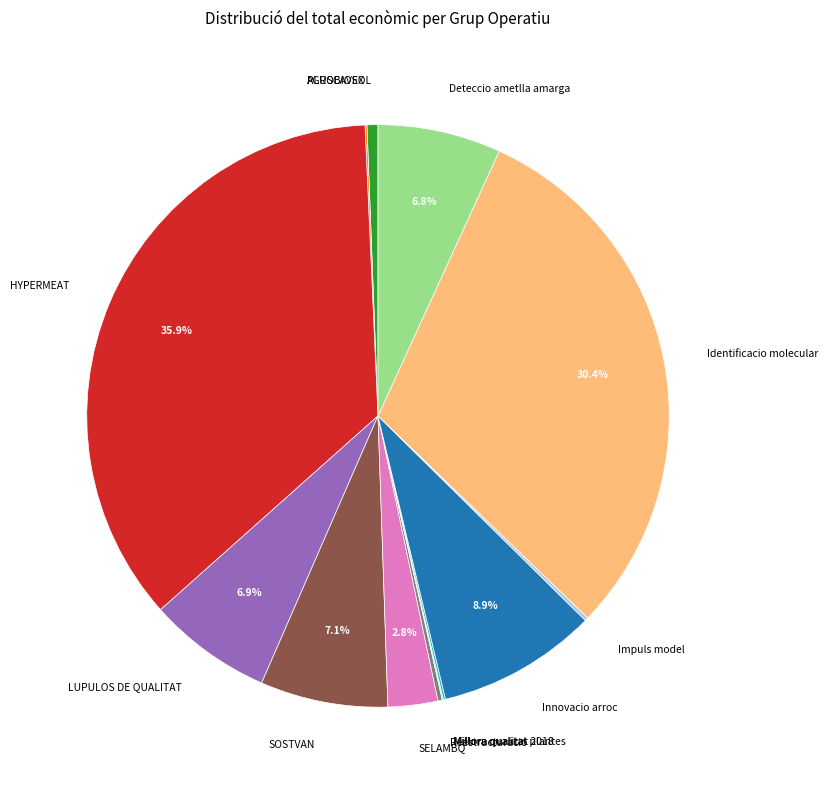

Which slice is the largest?

HYPERMEAT